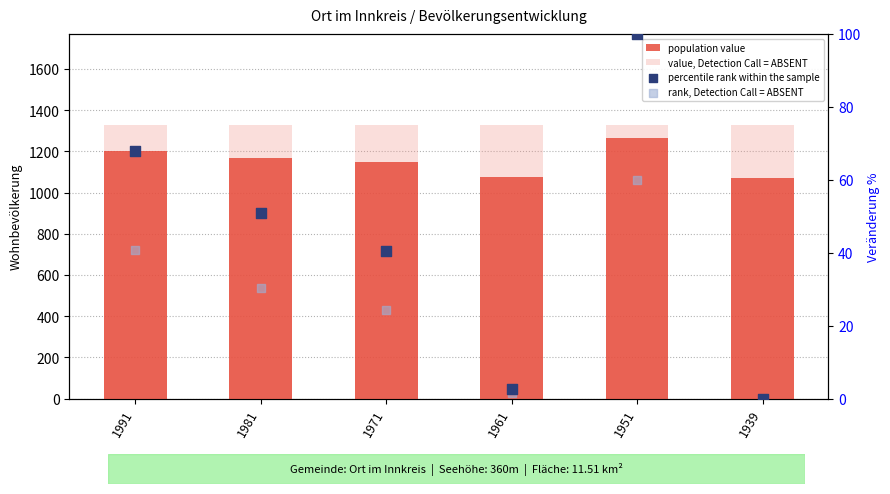

At which category is the sum across all series the highest?

1951